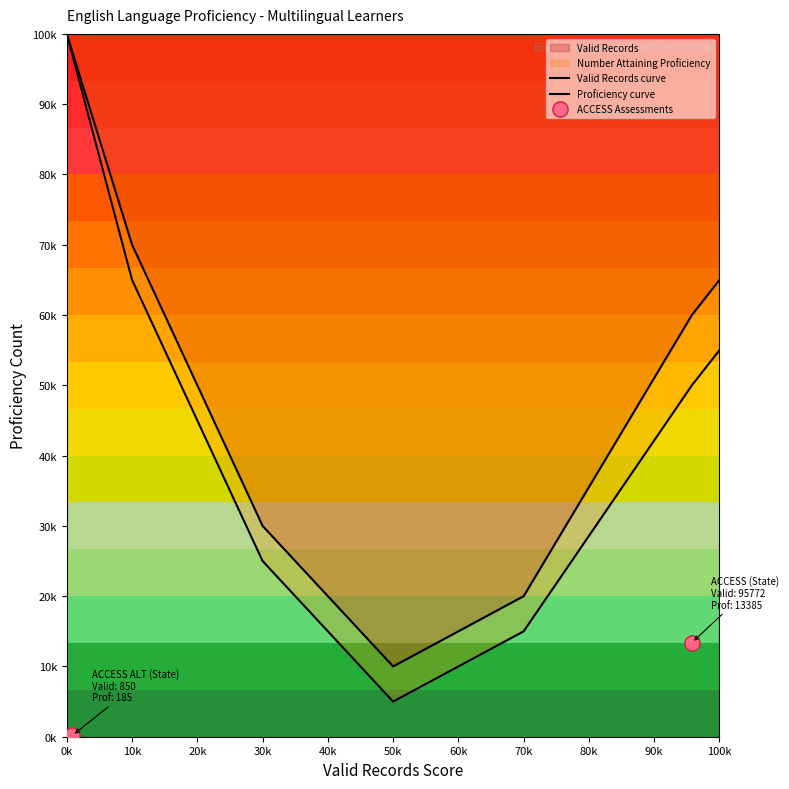

Is the value of Number Attaining Proficiency at ACCESS ALT (State) greater than the value of Valid Records at ACCESS (State)?

No